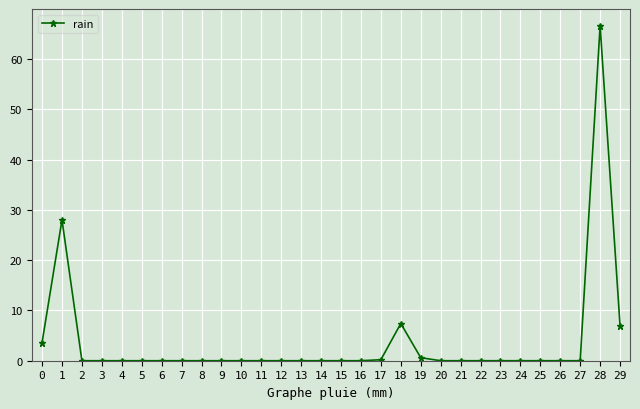

What is the difference between the maximum and second lowest values?

66.6